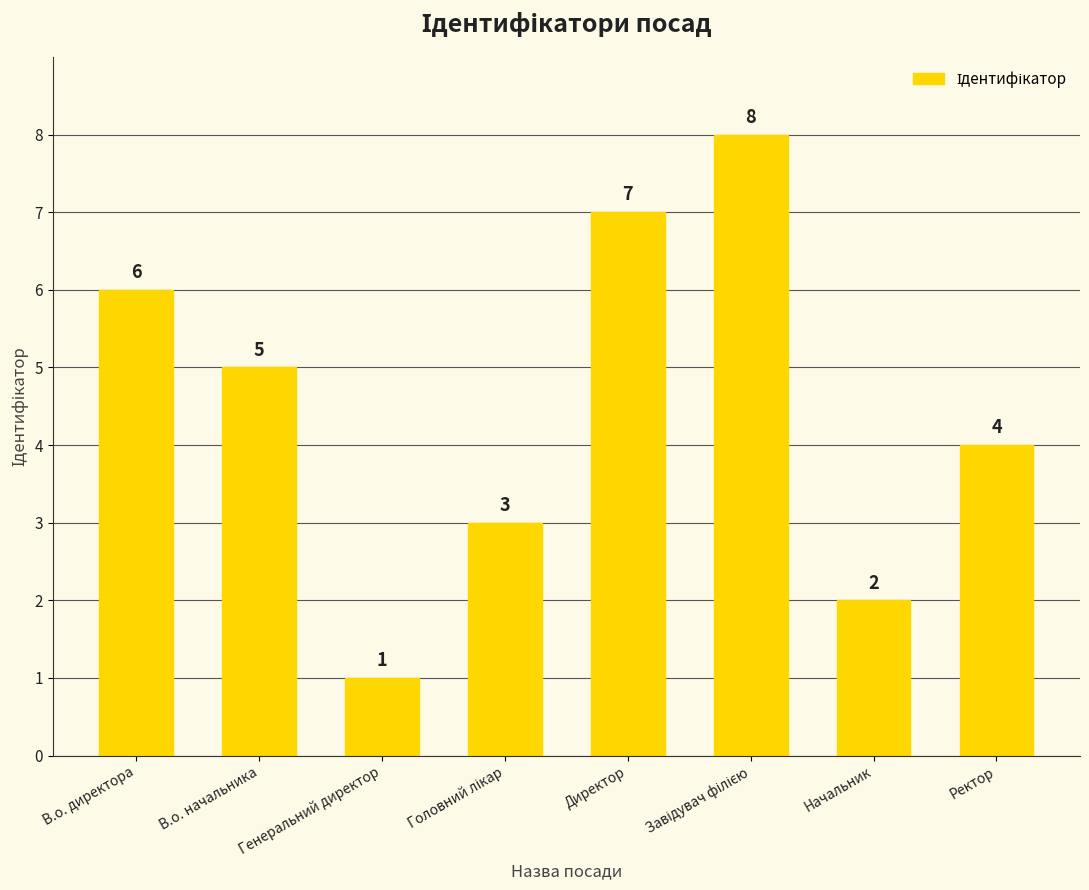

What is the difference between the values at Директор and Начальник?

5